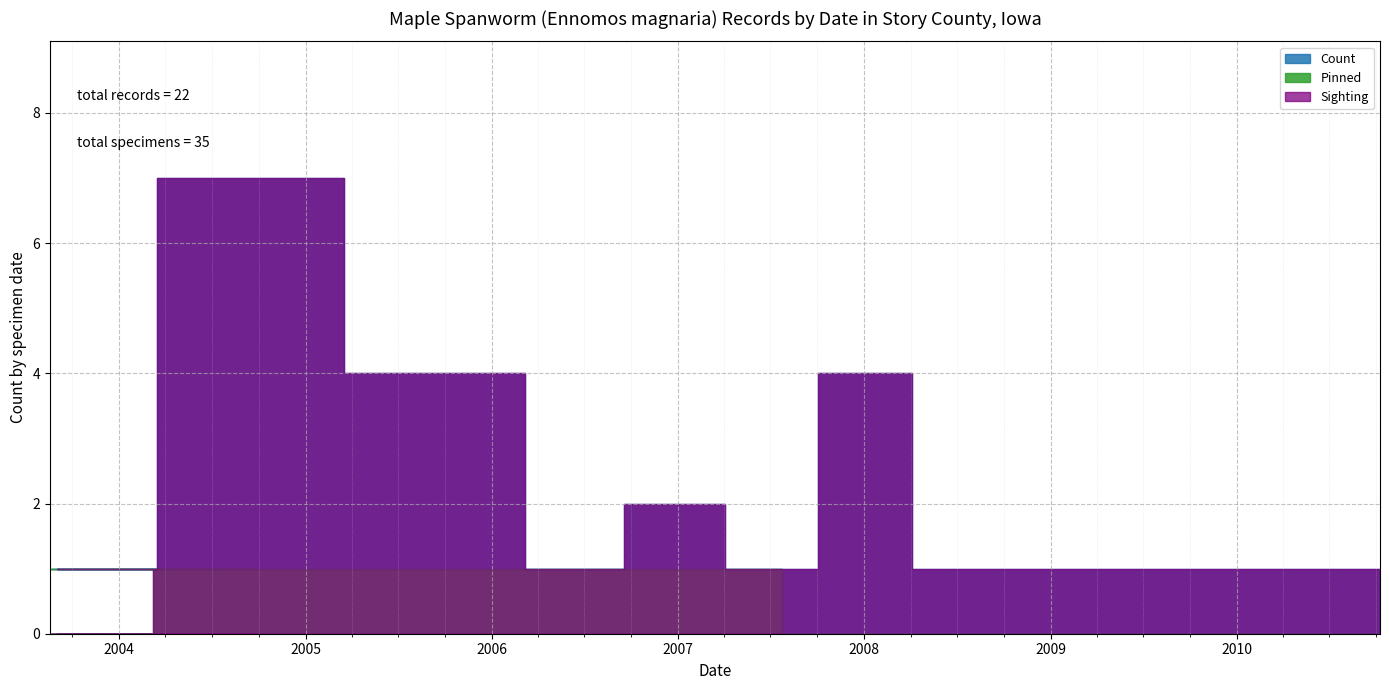

Does the chart display data point markers on the line(s)?

No